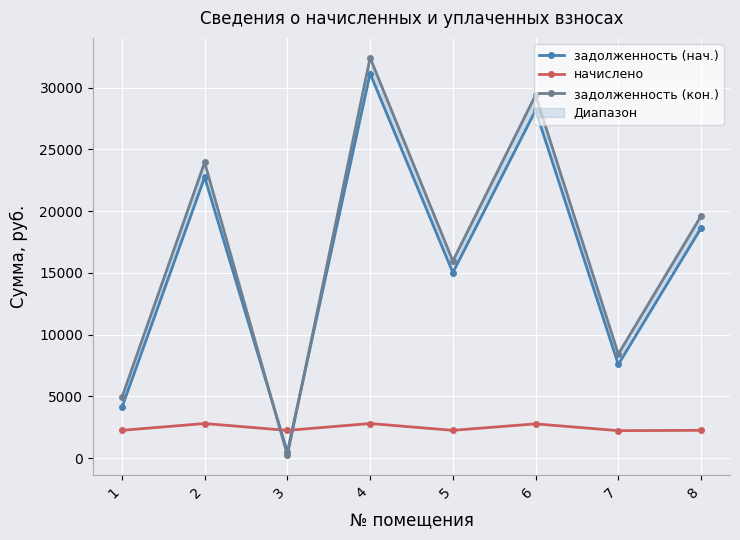

How many values in the начислено series exceed 2256?

6